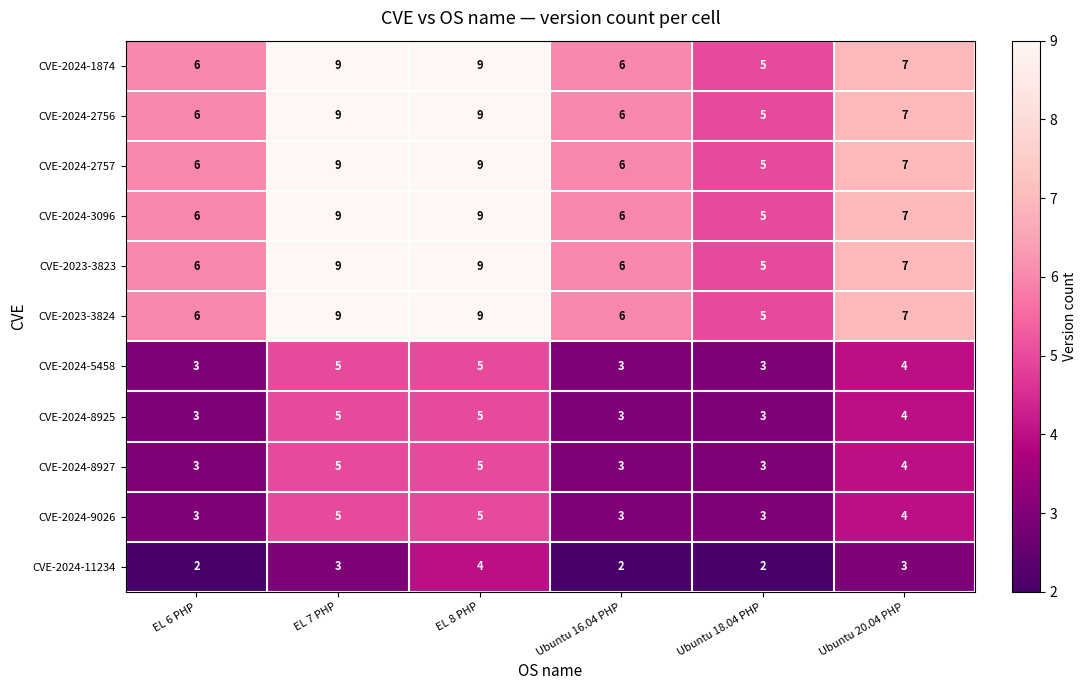

What is the lowest value of the CVE-2024-5458 series?

3